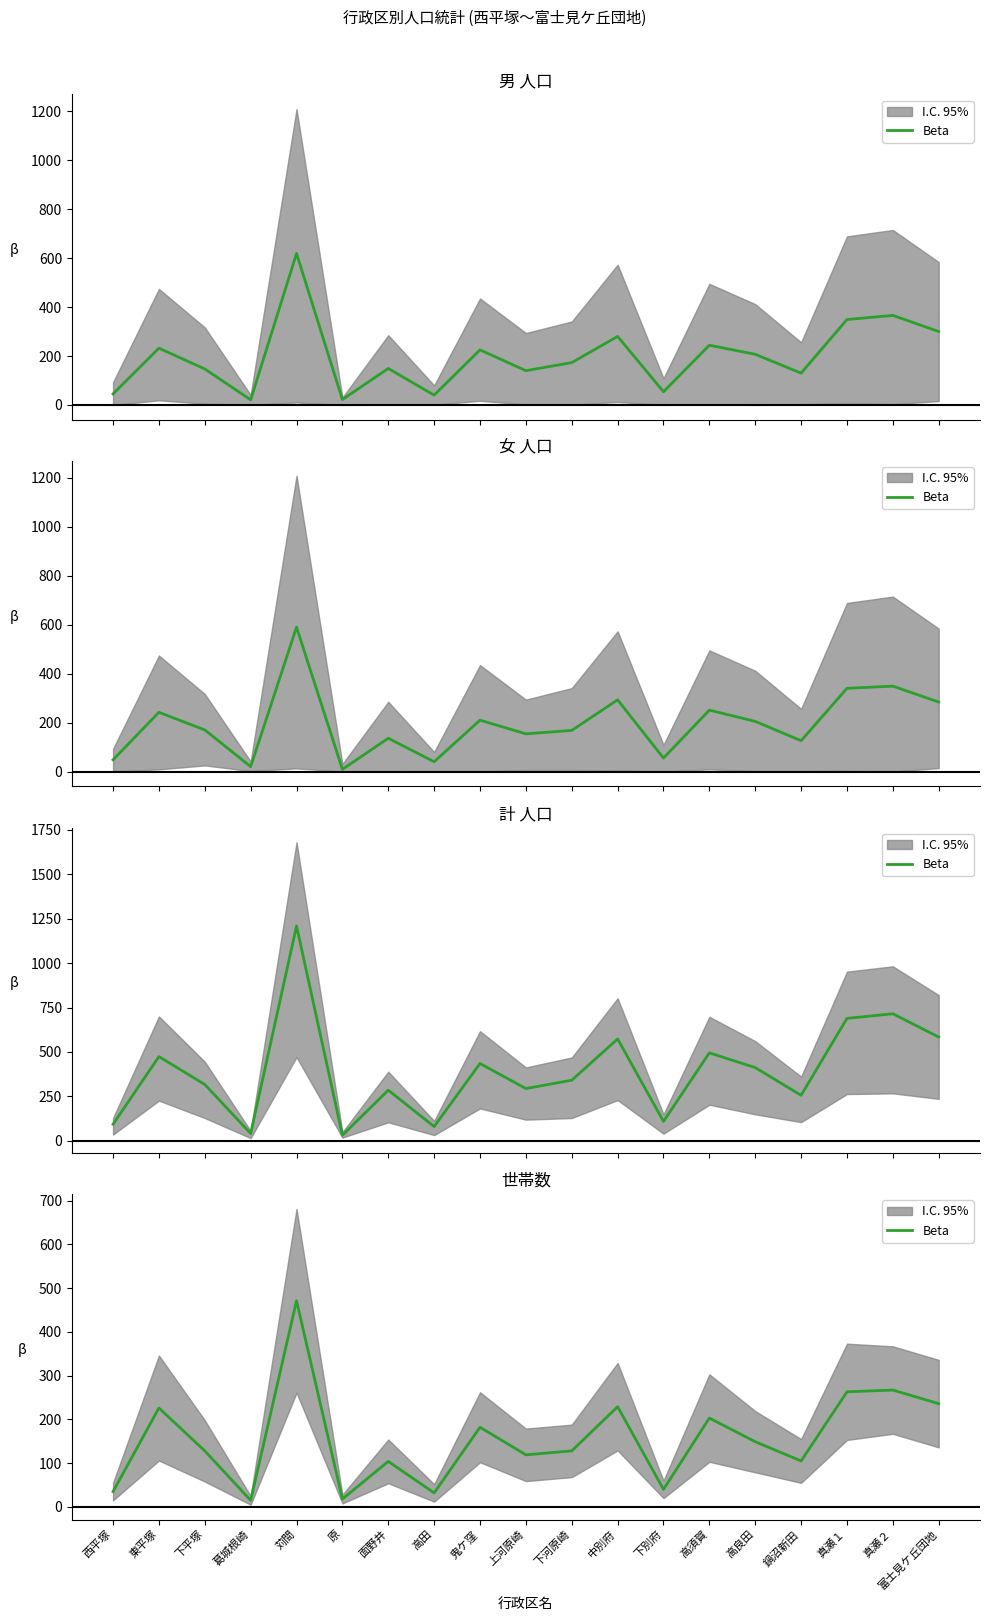

True or false: the data shows 39 at 下河原崎.

False